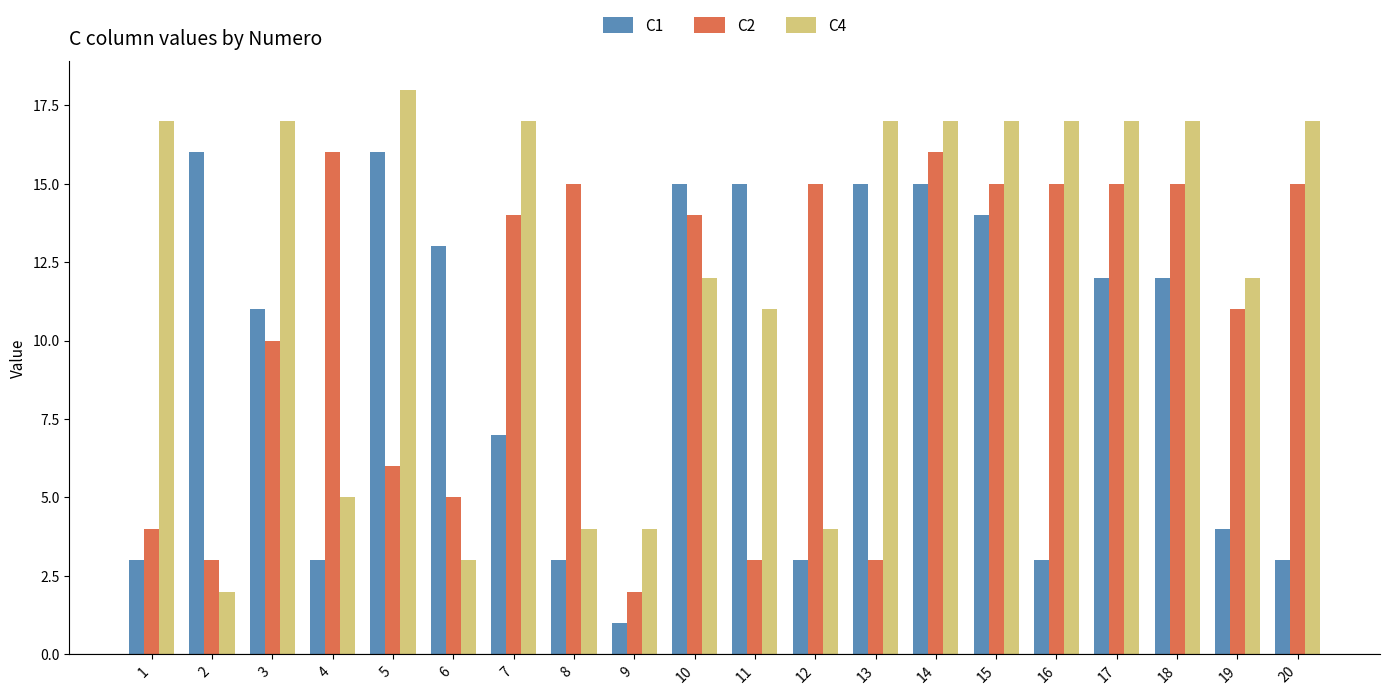

At which category is the sum across all series the highest?

14